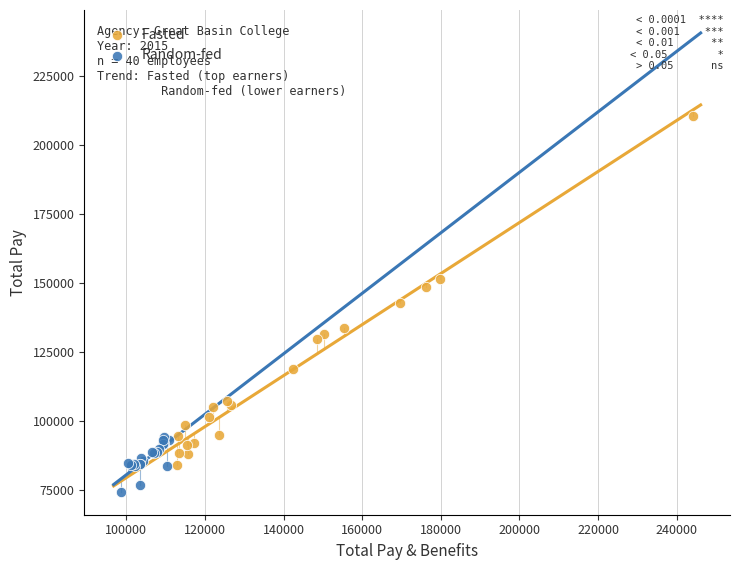

Which series has the widest spread of Y values?

Fasted